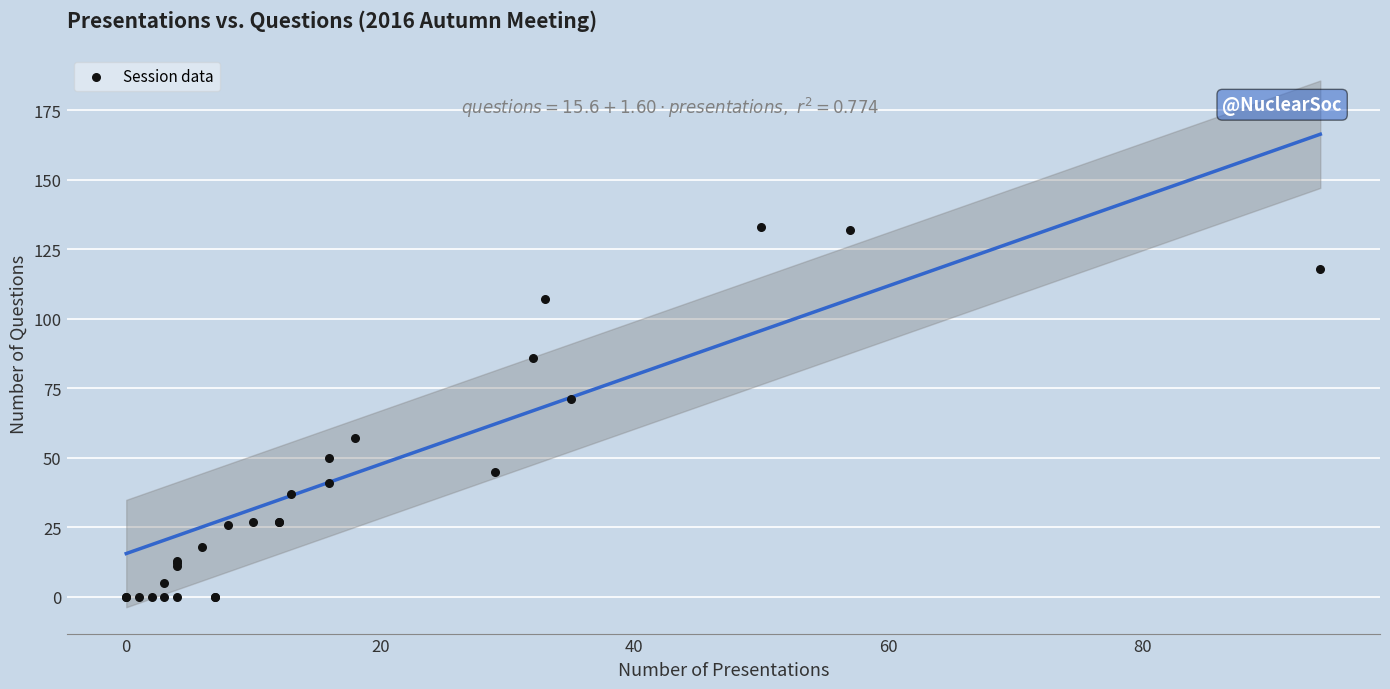

What Y value in the scatter plot is closest to 66?

71